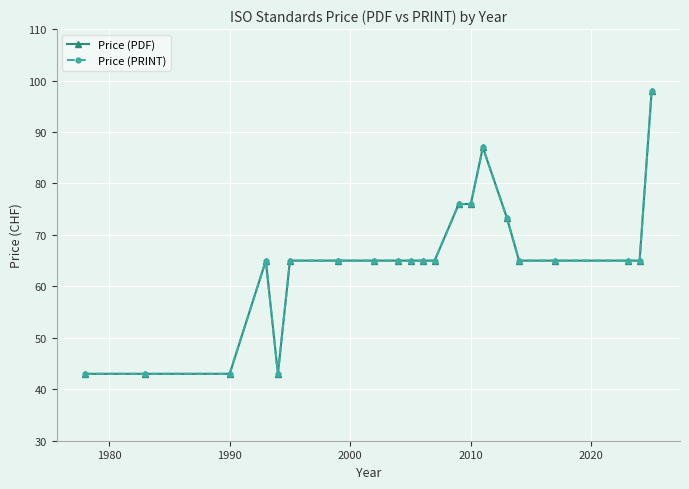

How many interior local valleys does the Price (PDF) series have?

1